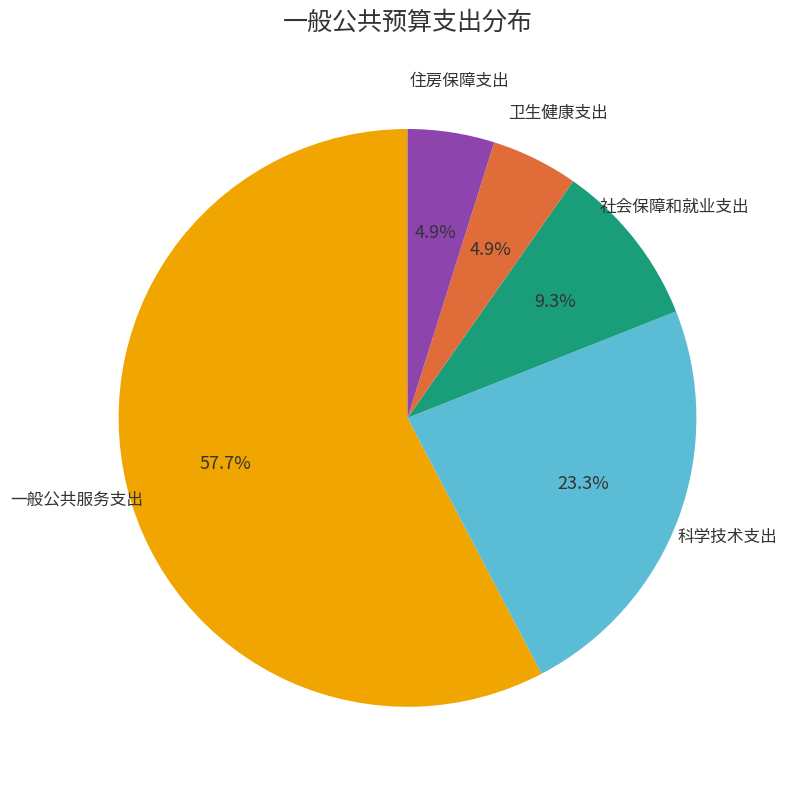

Which slice is the largest?

一般公共服务支出